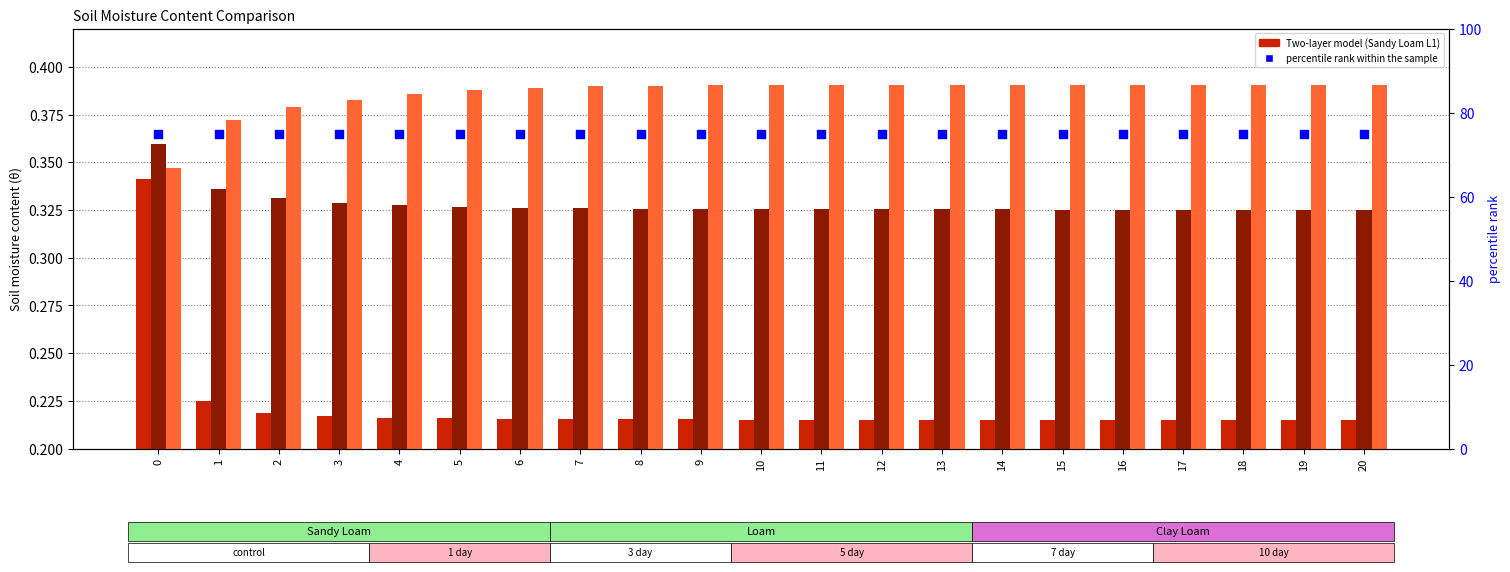

Which series reaches the minimum Y coordinate?

Sandy Loam L1 (Two-layer)